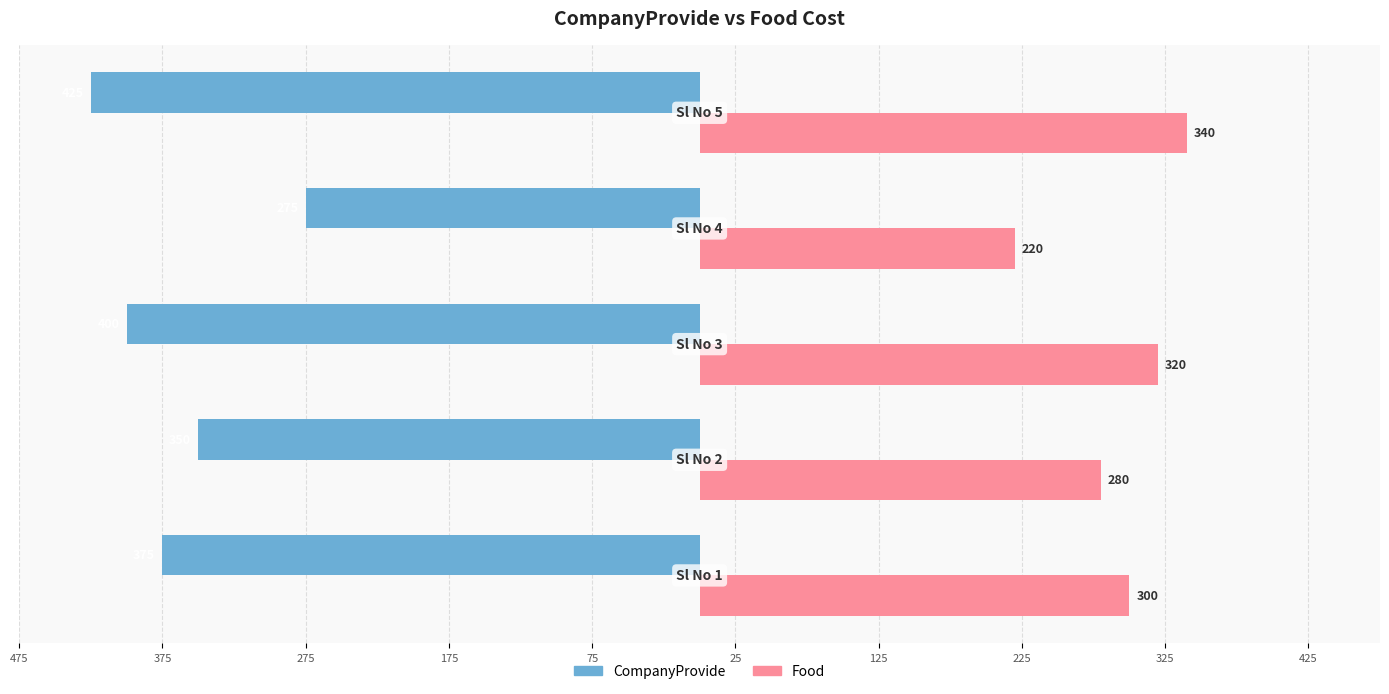

What is the value of the Food bar at the 1st from the left?

300